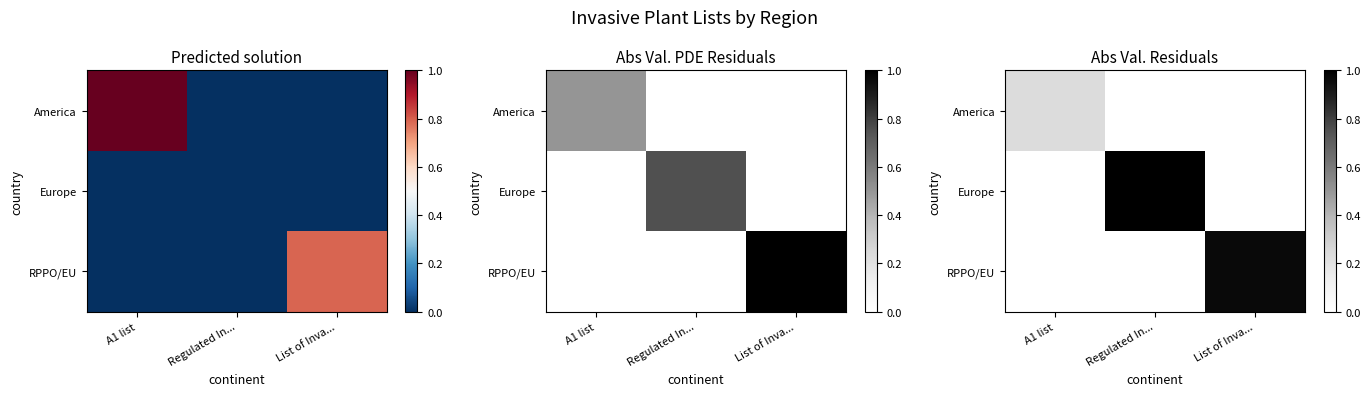

The RPPO/EU series shows -0.6 at A1 list. True or false?

False